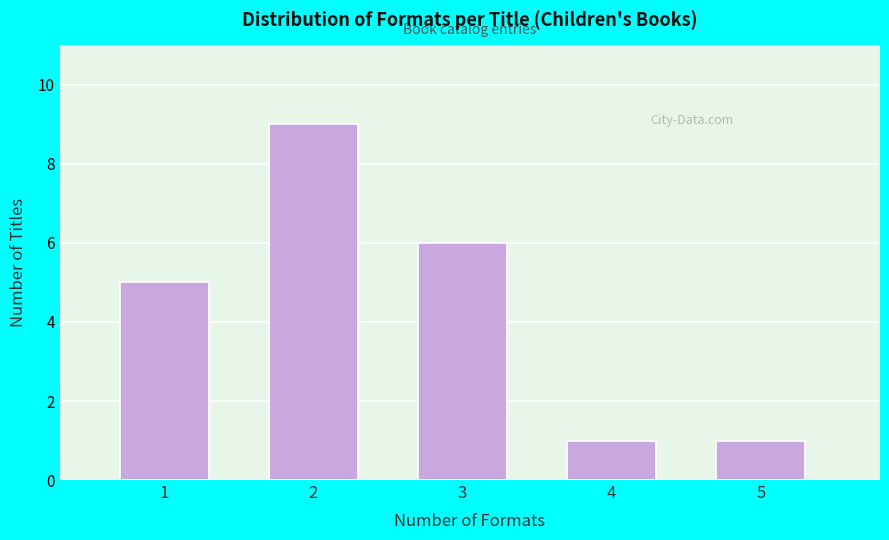

Reading left to right, list all the values displayed in this chart.

5	9	6	1	1